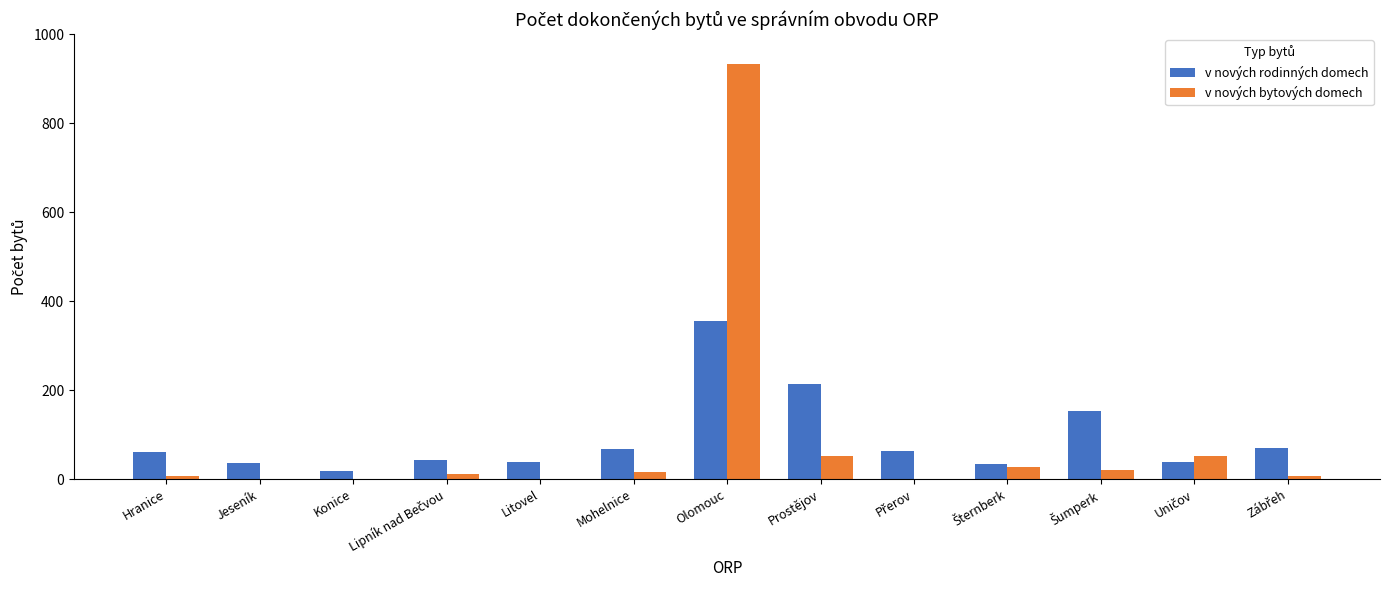

Count the number of data series in this chart.

2